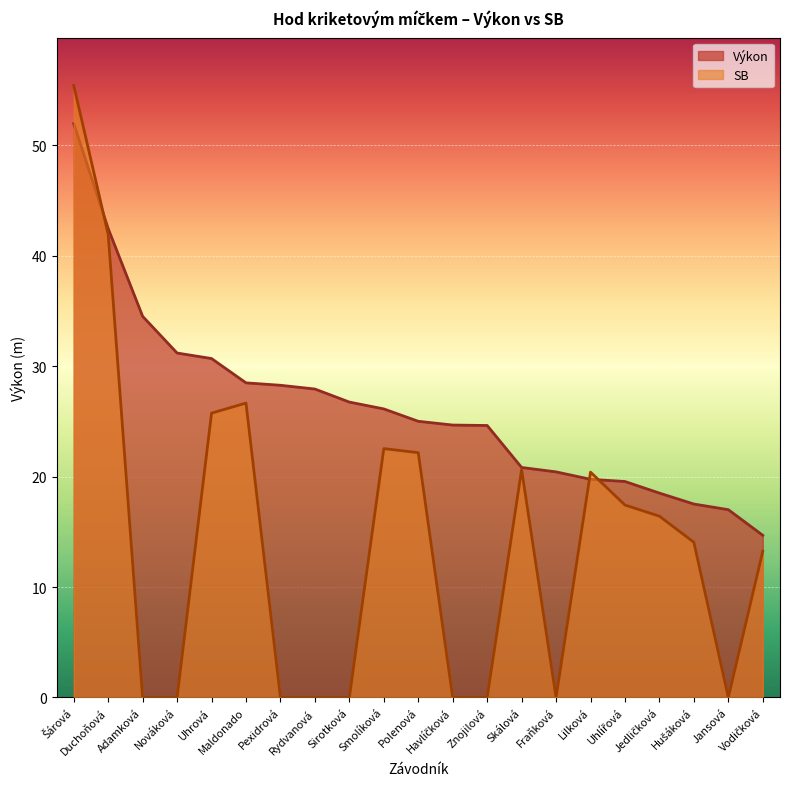

True or false: SB has a value of 16.4 at Jedličková.

True